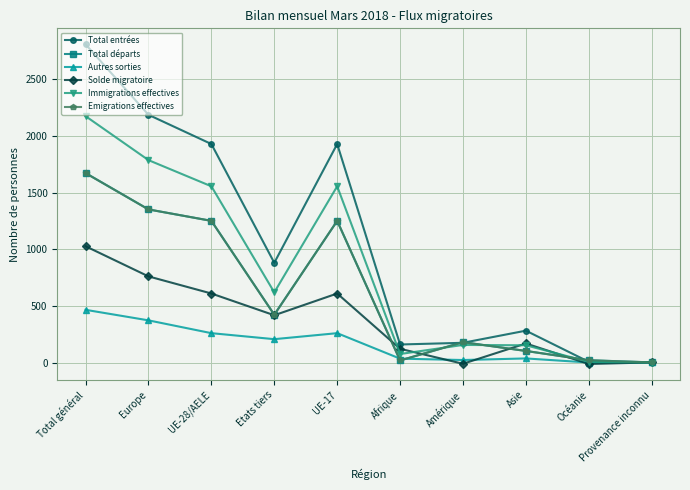

At how many categories does at least one series exceed 1440?

4